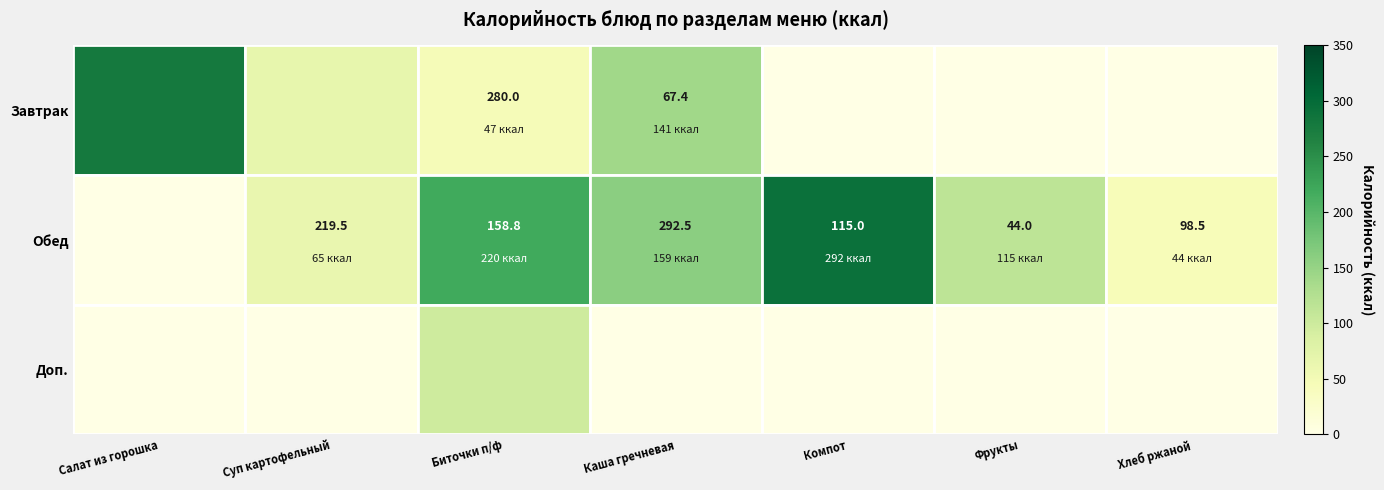

Which label corresponds to the smallest value in the chart?

Компот